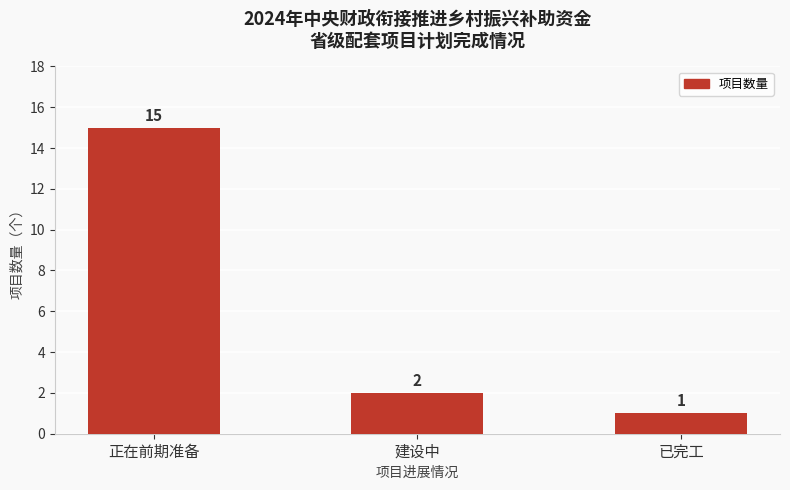

Which category has the highest value across all series?

正在前期准备